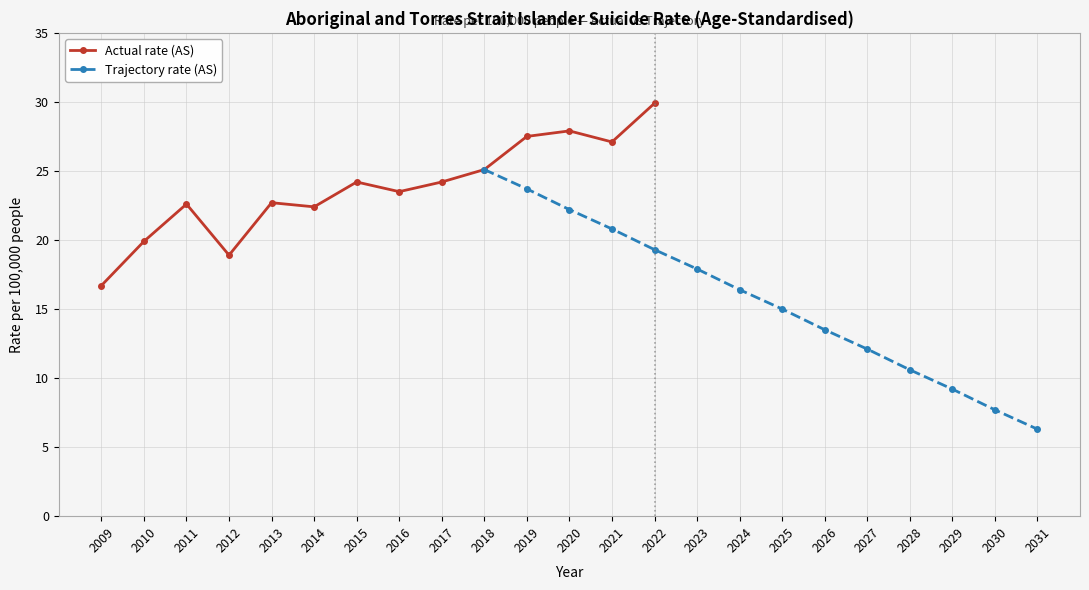

Rank the series by their maximum value, from lowest to highest.

Trajectory rate (AS), Actual rate (AS)